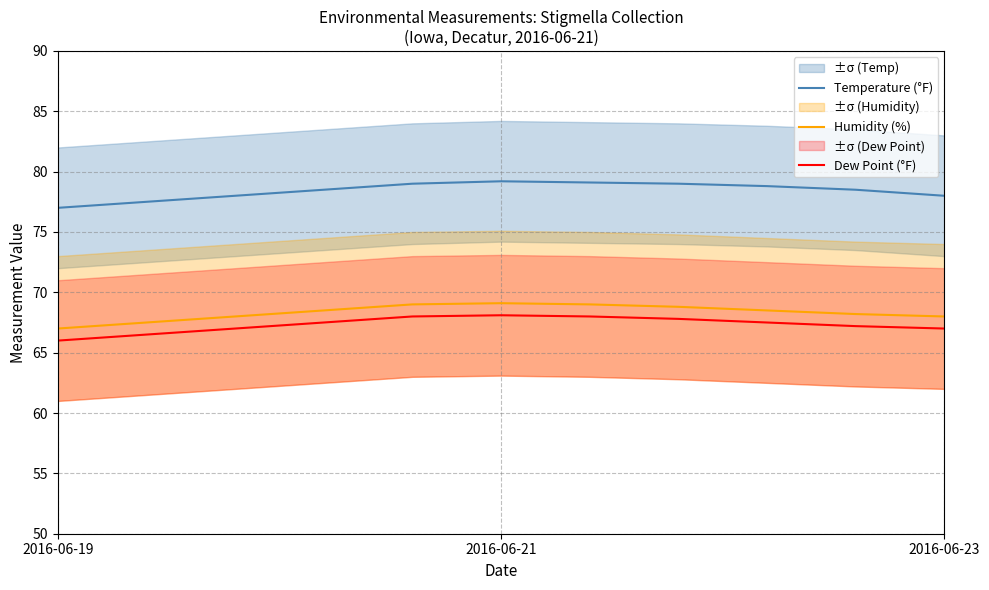

At which label does Humidity (%) reach its minimum?

2016-06-19